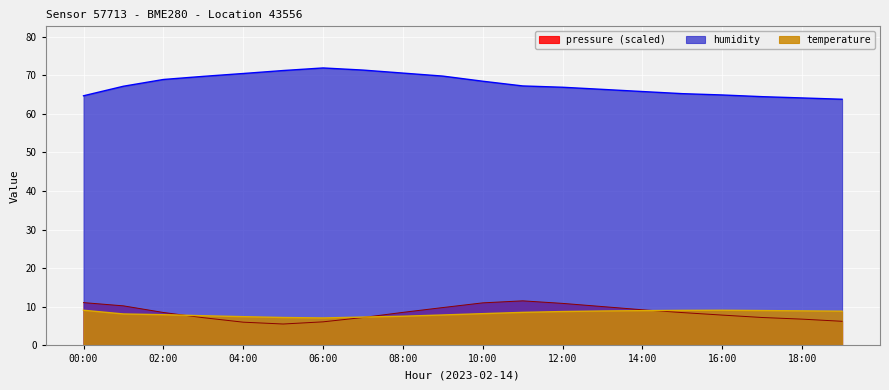

What is the total value across all series at 16:00?

81.9